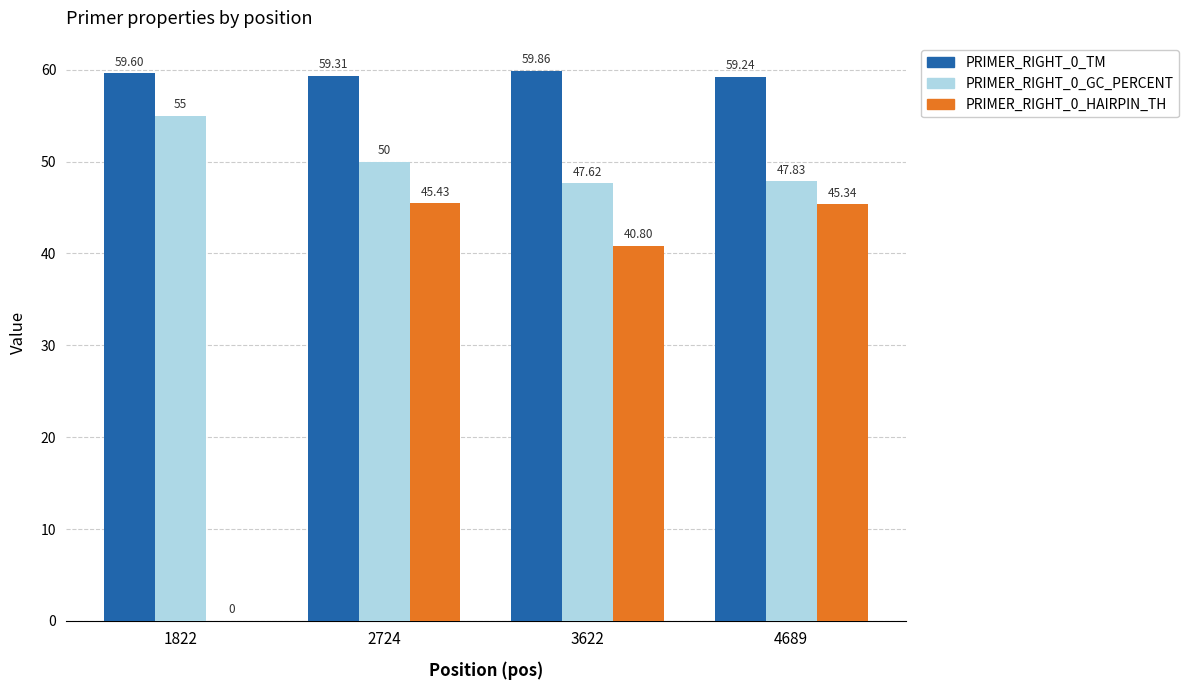

Which series changed the most between 3622 and 4689?

PRIMER_RIGHT_0_HAIRPIN_TH